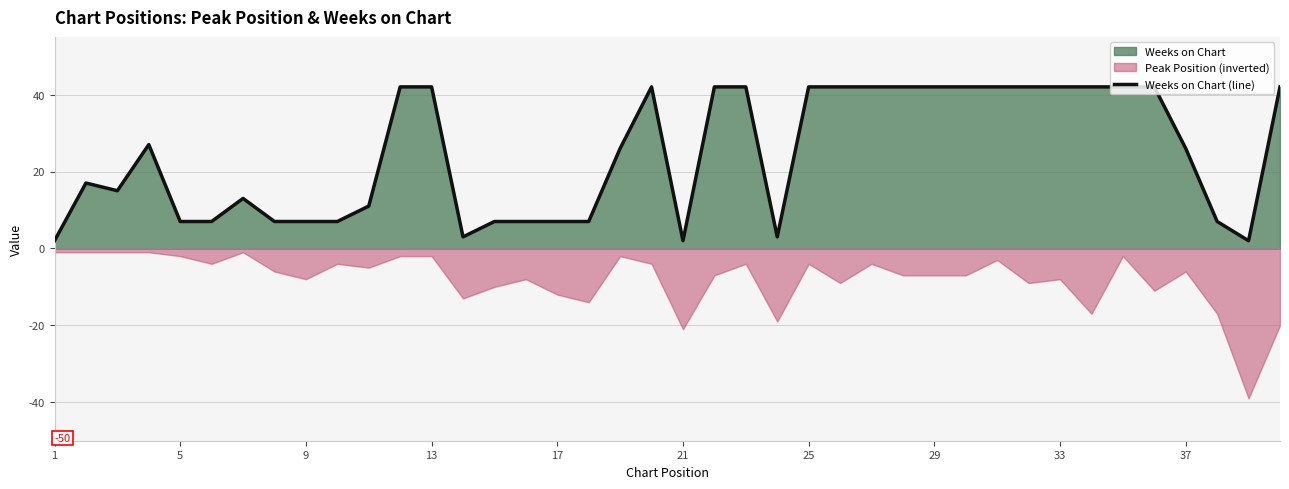

Is it true that Weeks on Chart (line) equals 7 at 9?

True